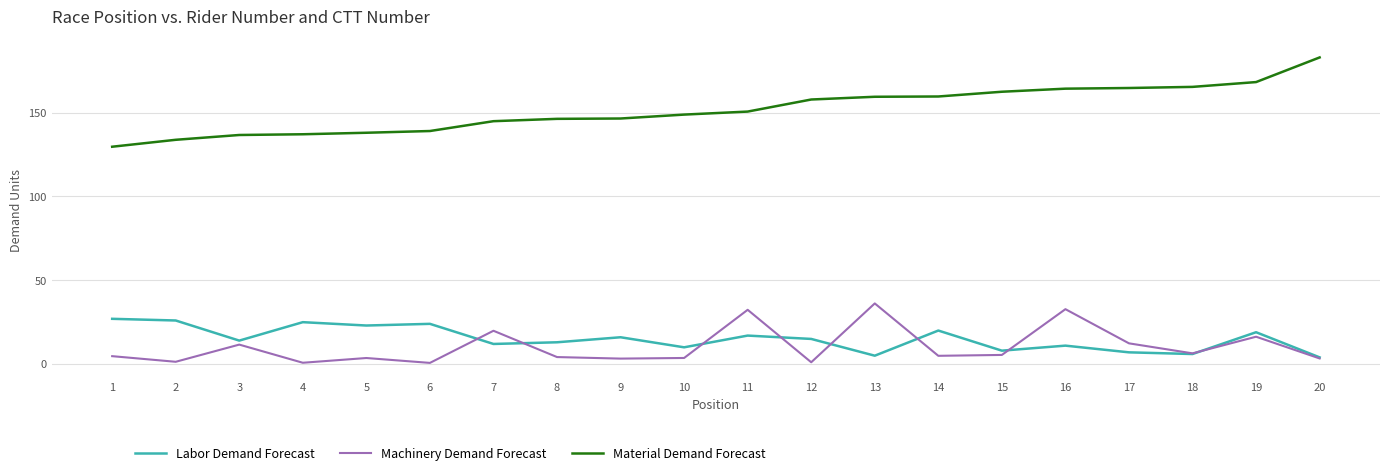

True or false: Machinery Demand Forecast and Material Demand Forecast cross at least once.

False